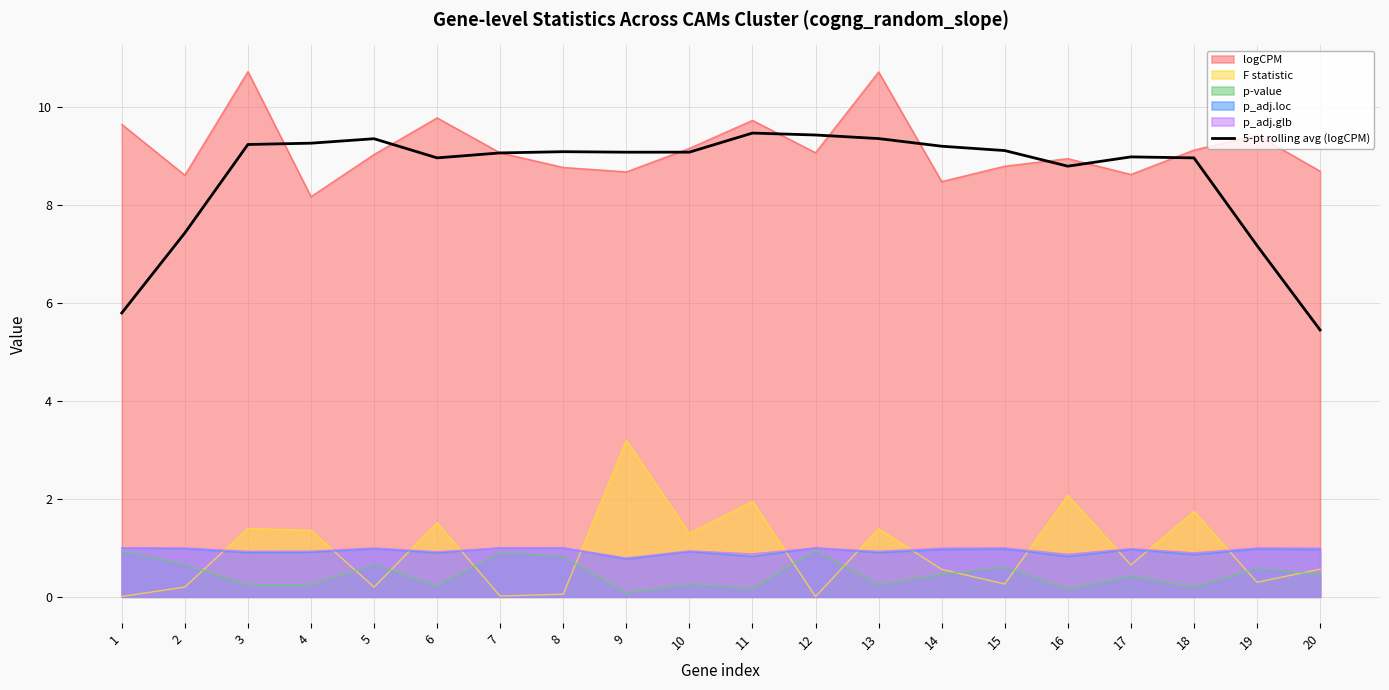

True or false: the data shows 2.0 at 7.

False